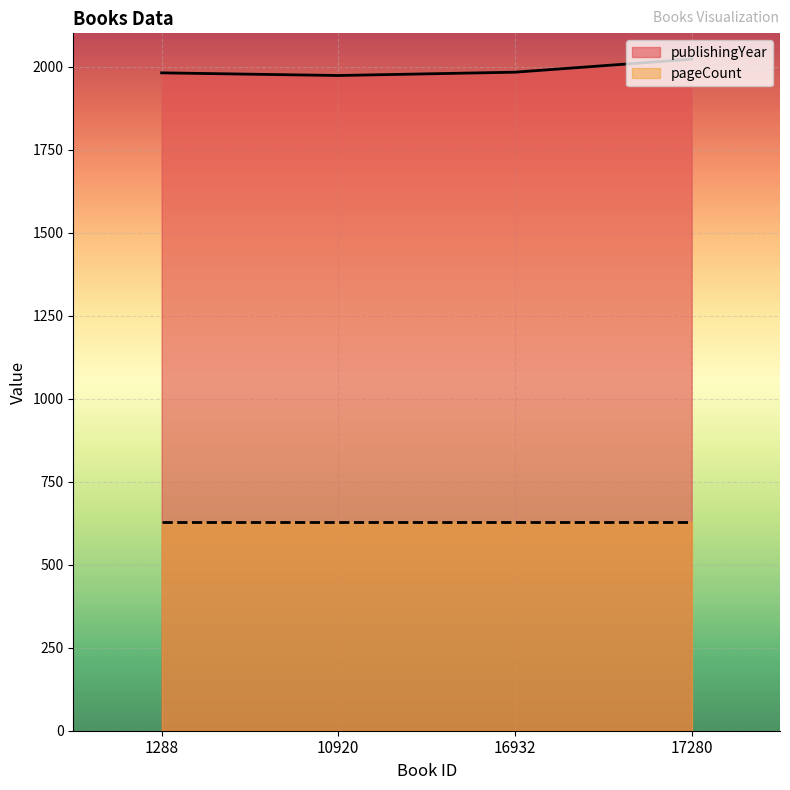

True or false: the data has more than 1 interior local peaks.

False